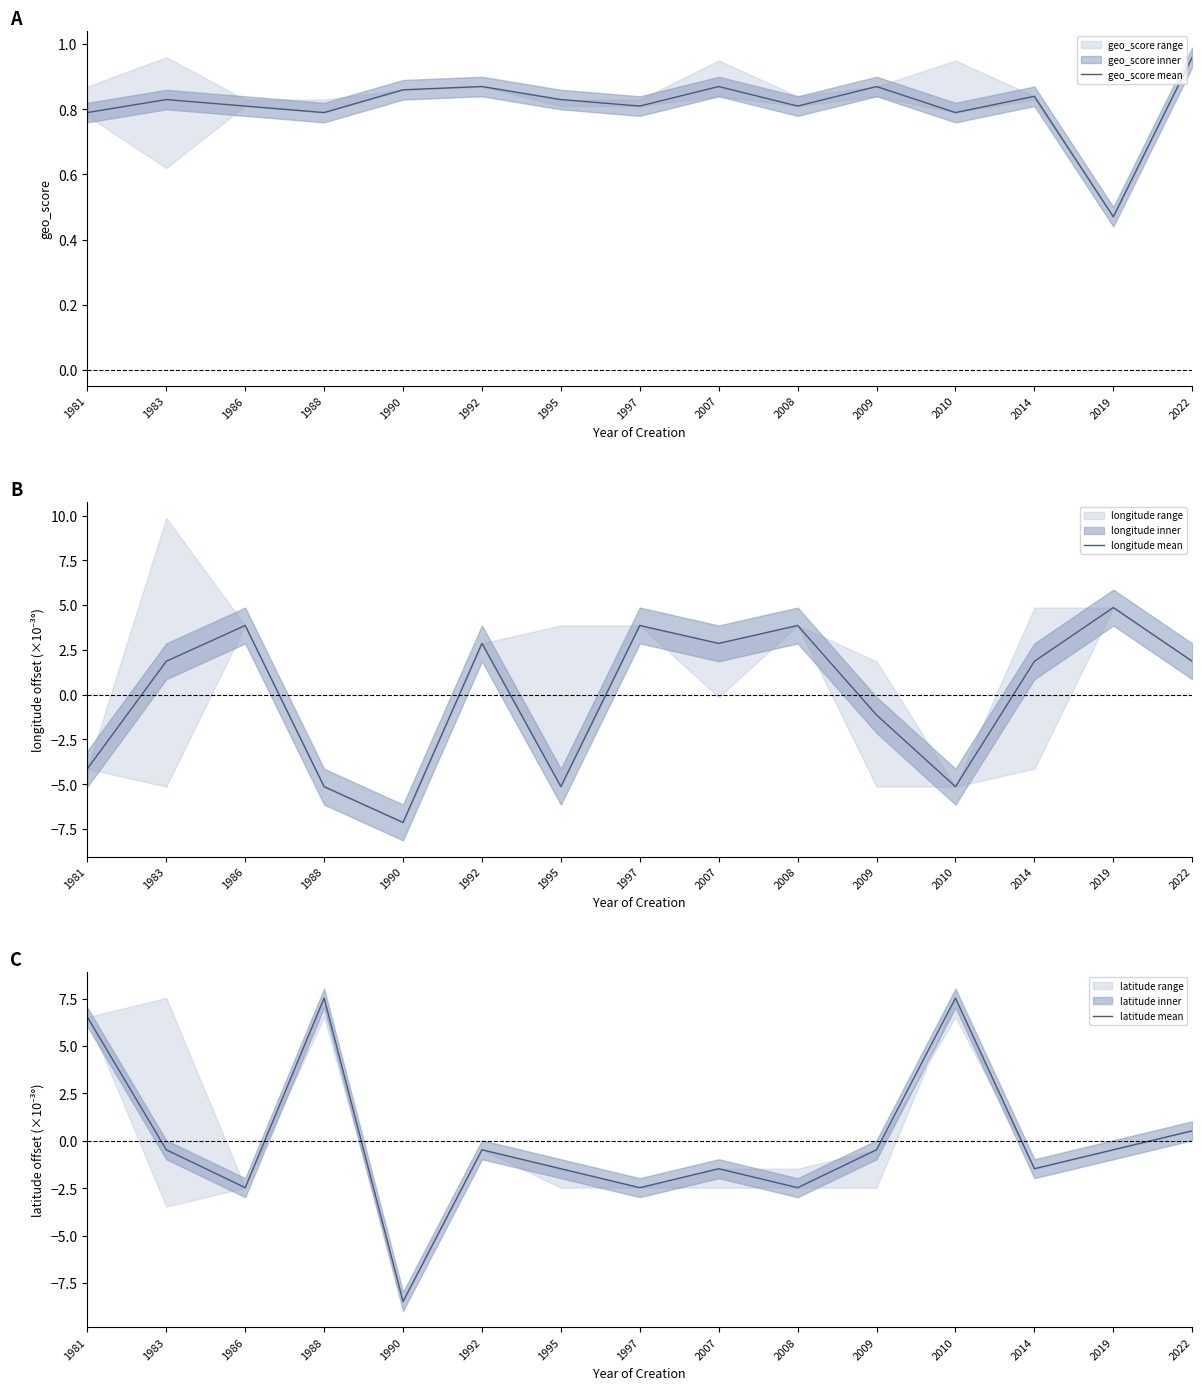

Is it true that latitude mean equals -2.5 at 2007?

False